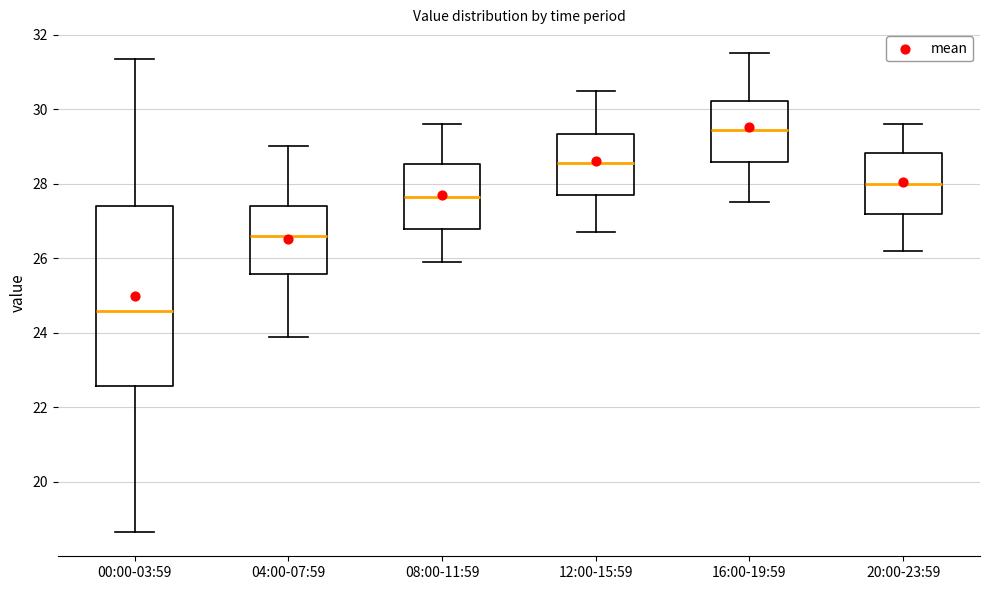

Reading left to right, transcribe this box plot: for each box, give where its median line is, the range the box spans, and where its two whiskers end, as read against the y-axis. The values are not printed on the chart, so give them approximately, as read against the axis.

00:00-03:59: median 24.6, box 22.6 to 27.4, whiskers 18.6 to 31.4
04:00-07:59: median 26.6, box 25.6 to 27.4, whiskers 24.0 to 29.0
08:00-11:59: median 27.6, box 26.8 to 28.6, whiskers 26.0 to 29.6
12:00-15:59: median 28.6, box 27.8 to 29.4, whiskers 26.8 to 30.6
16:00-19:59: median 29.4, box 28.6 to 30.2, whiskers 27.6 to 31.6
20:00-23:59: median 28.0, box 27.2 to 28.8, whiskers 26.2 to 29.6